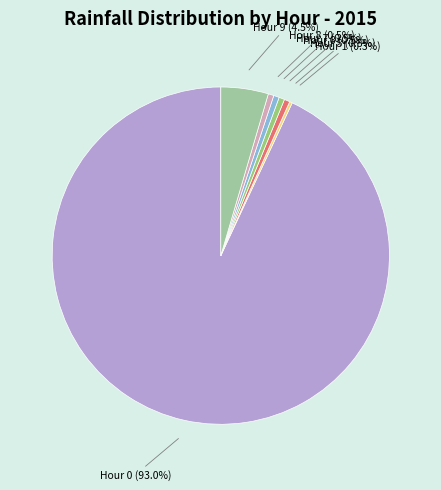

Which category has the biggest portion of the pie?

Hour 0